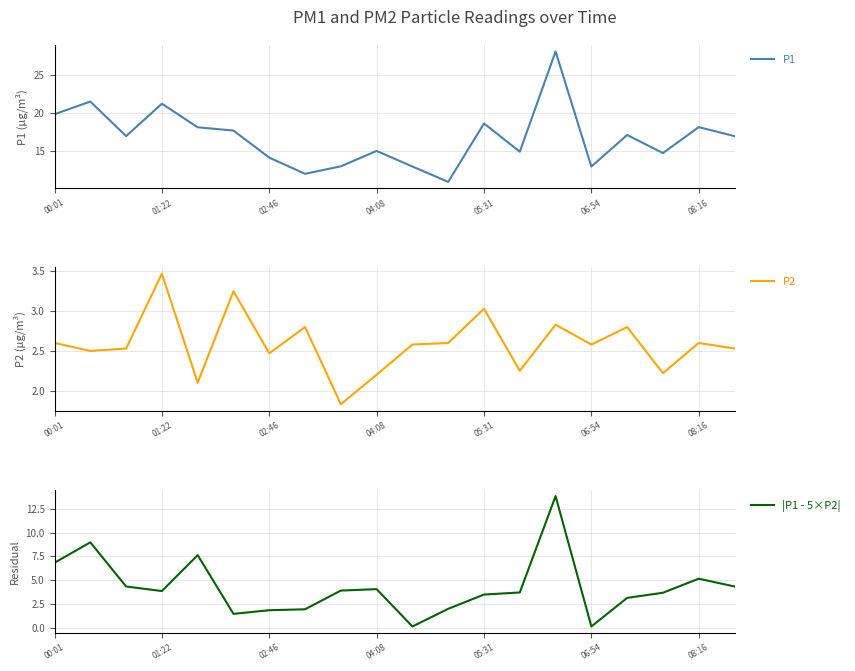

The |P1 - 5×P2| series shows 1.1 at 08:16. True or false?

False